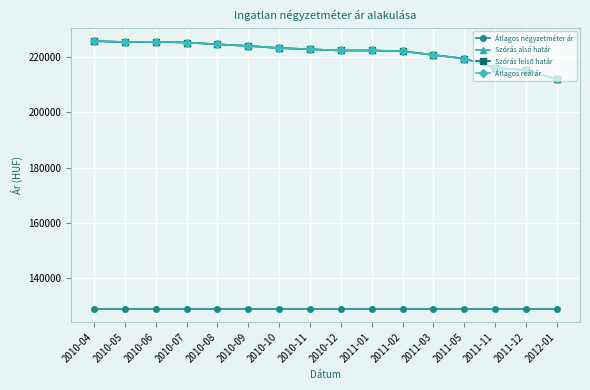

What is the label of the 9th point from the left?

2010-12